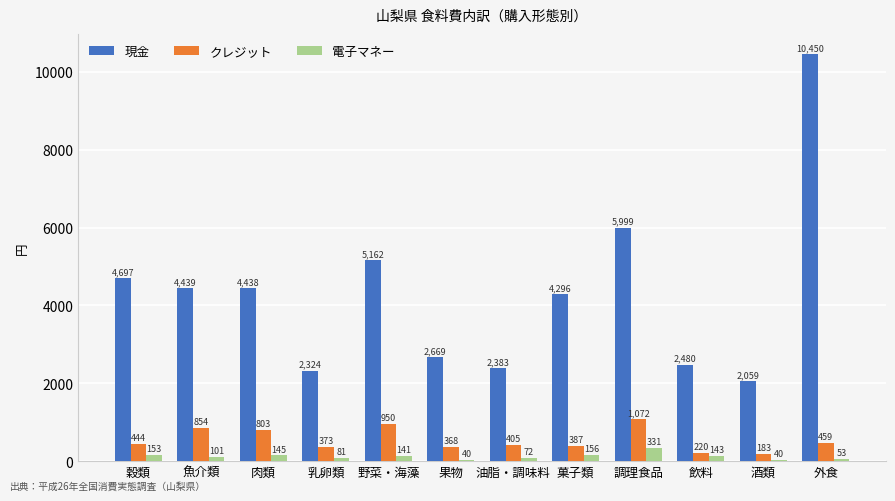

Read the 現金 value at 油脂・調味料.

2383